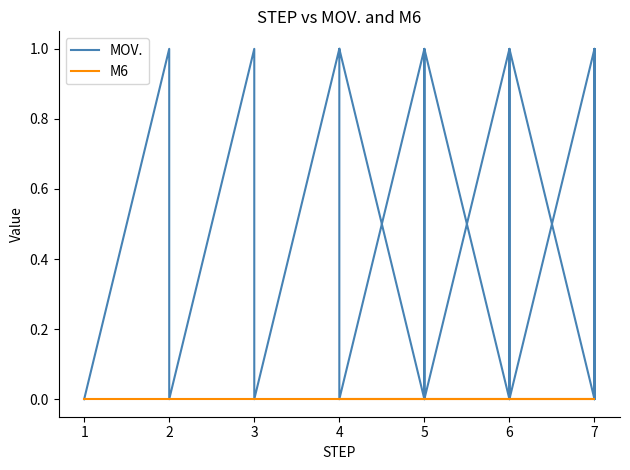

Is the value of M6 at 3 greater than the value of MOV. at 2?

No